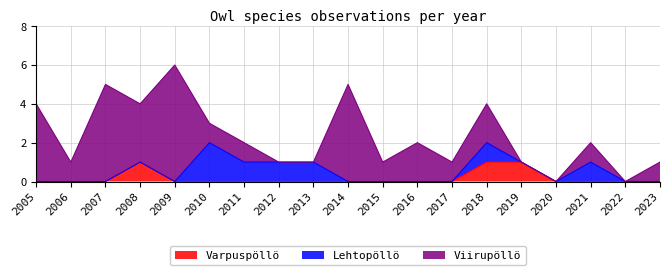

Reading right to left, transcribe all the data shown in this chart.

Varpuspöllö: 0	0	0	0	1	1	0	0	0	0	0	0	0	0	0	1	0	0	0
Lehtopöllö: 0	0	1	0	0	1	0	0	0	0	1	1	1	2	0	0	0	0	0
Viirupöllö: 1	0	1	0	0	2	1	2	1	5	0	0	1	1	6	3	5	1	4